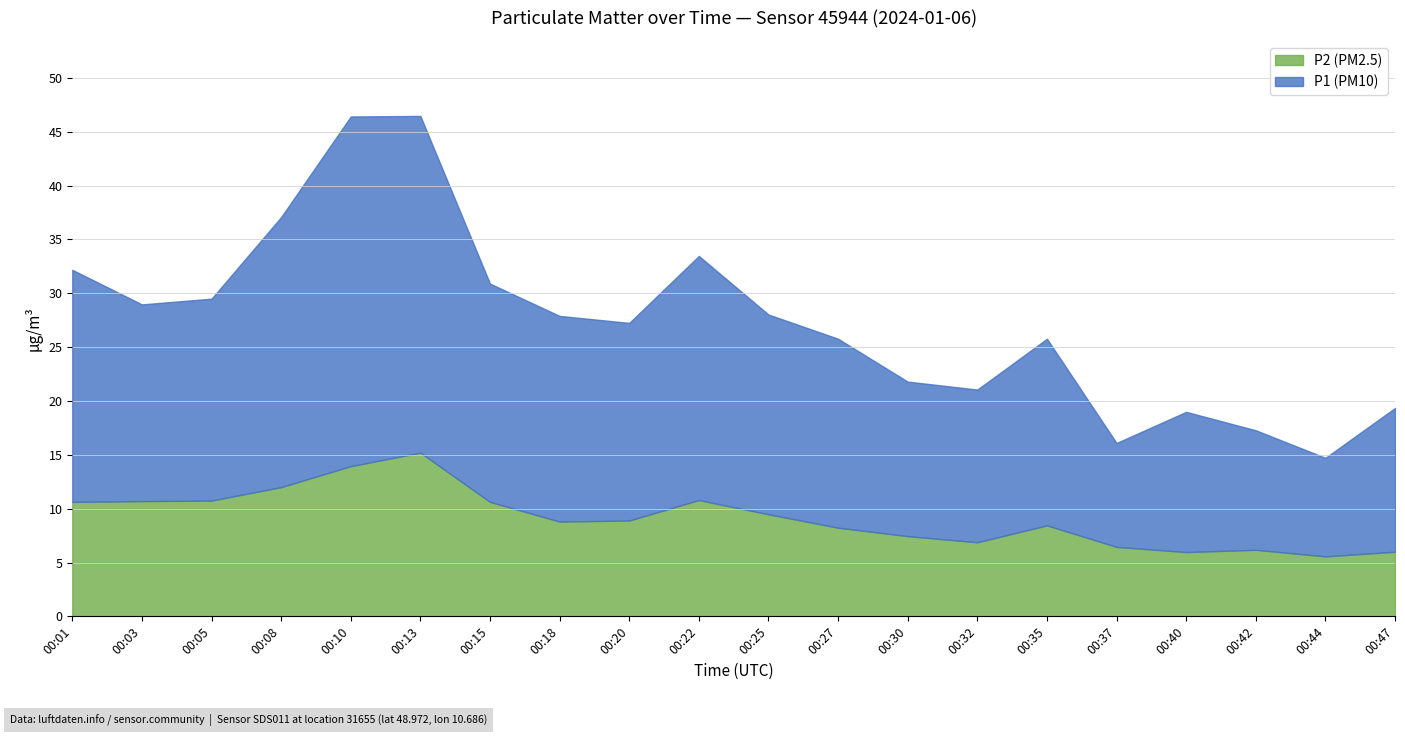

The P2 (PM2.5) series shows 6.0 at 00:47. True or false?

True